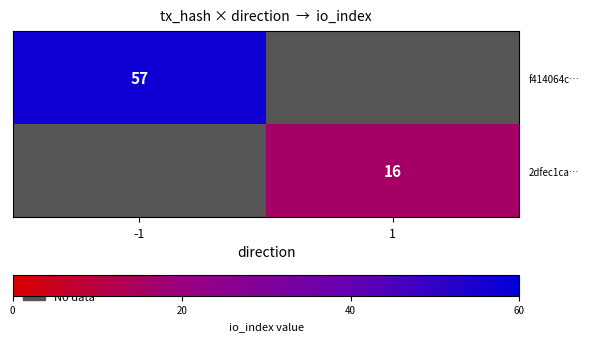

True or false: 2dfec1ca… has a value of 27 at 1.

False